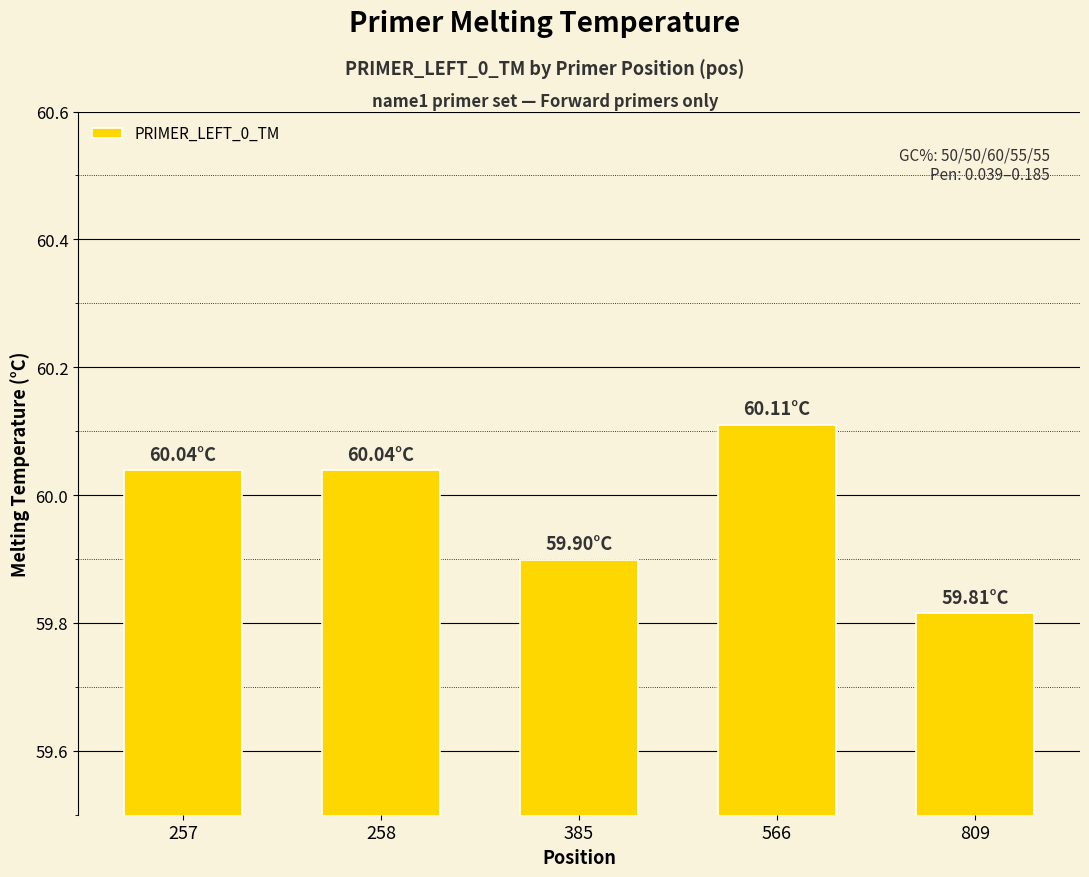

What is the sum of the values at 809 and 385?

119.7